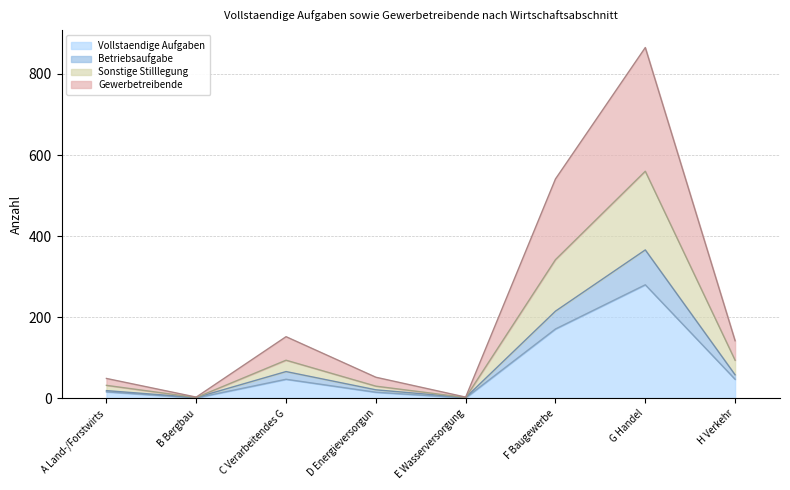

At which category is the sum across all series the highest?

G Handel